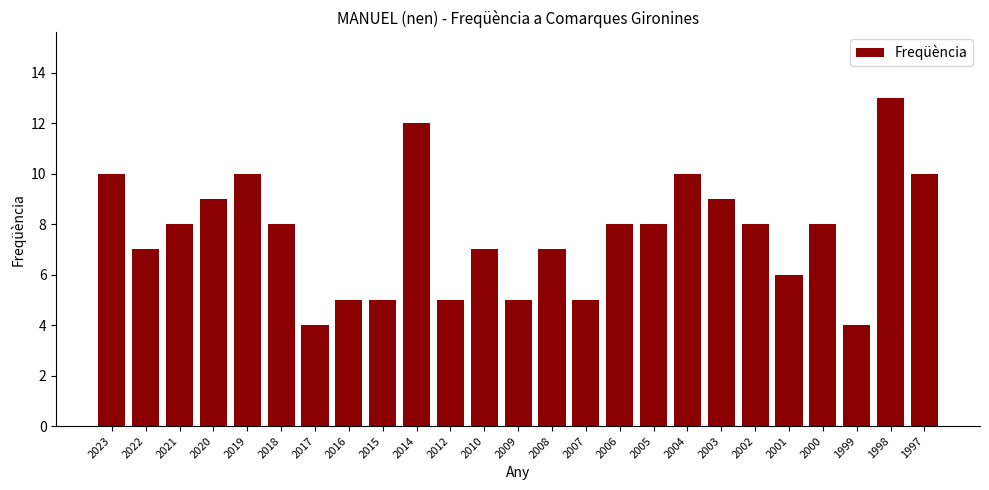

Reading left to right, list all the values displayed in this chart.

10	7	8	9	10	8	4	5	5	12	5	7	5	7	5	8	8	10	9	8	6	8	4	13	10